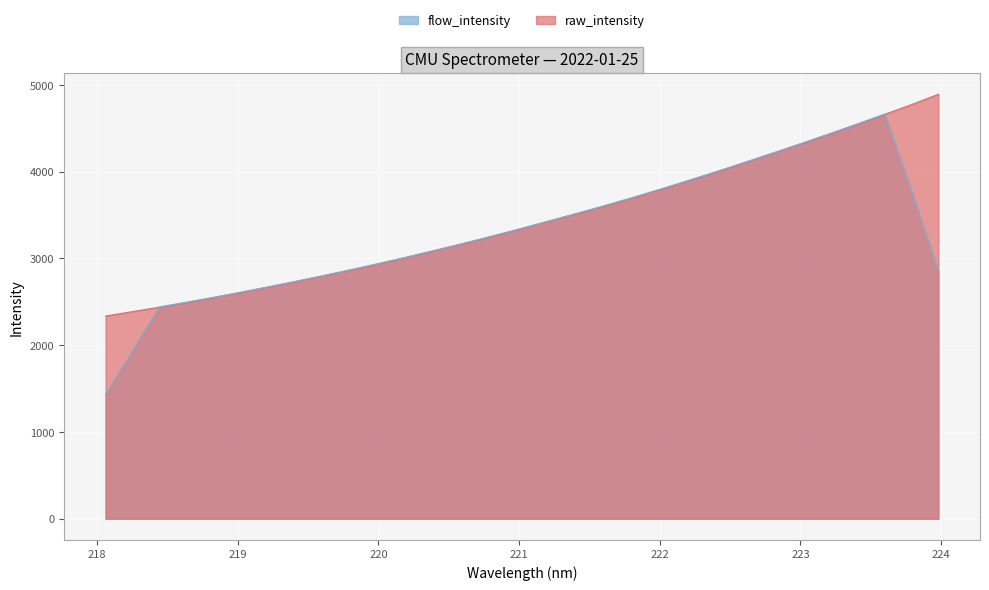

Reading left to right, transcribe all the data shown in this chart.

2335.8	2387.2	2438.3	2492.9	2548.5	2606.8	2668.3	2729.8	2793.7	2859.7	2928.2	2998.3	3073.1	3148.9	3224.7	3303.9	3389.2	3474.5	3556.8	3641.6	3735.8	3829.7	3926.1	4025.1	4127.7	4230.8	4334.1	4440.6	4549.9	4660.7	4772.9	4891.8